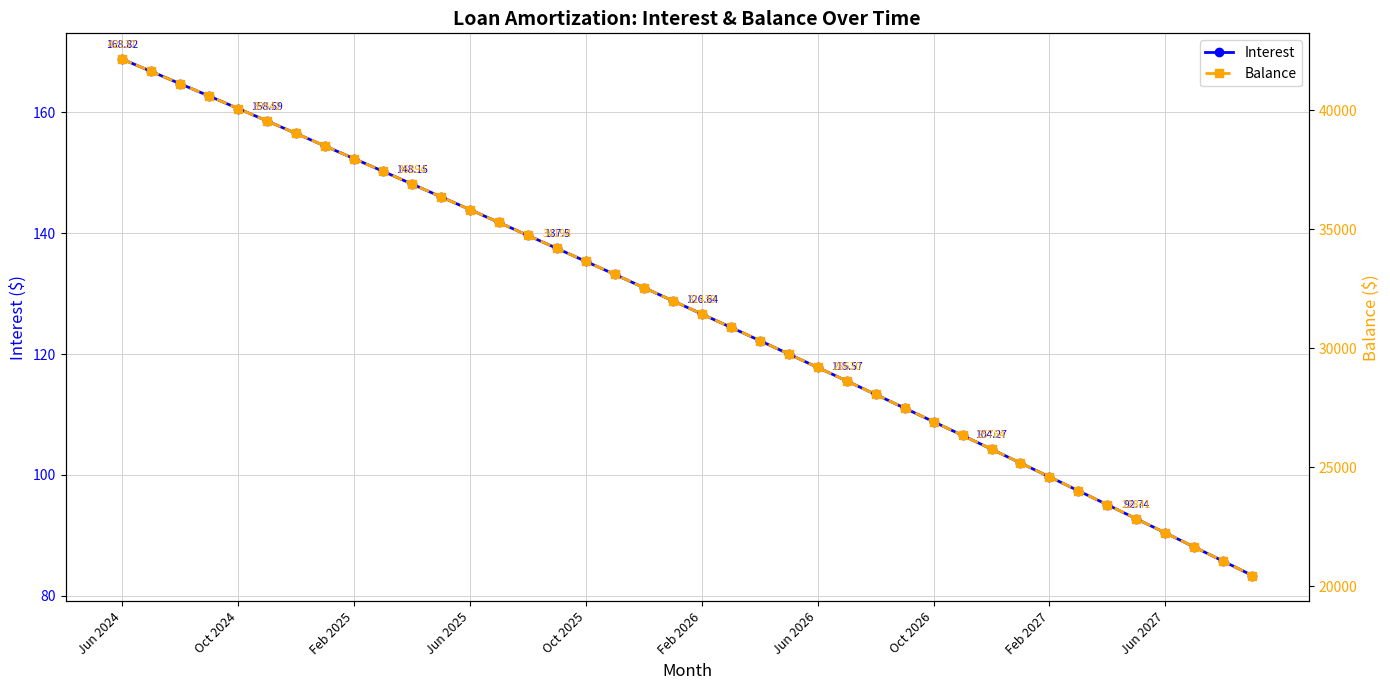

True or false: Balance has more than 0 interior local peaks.

False